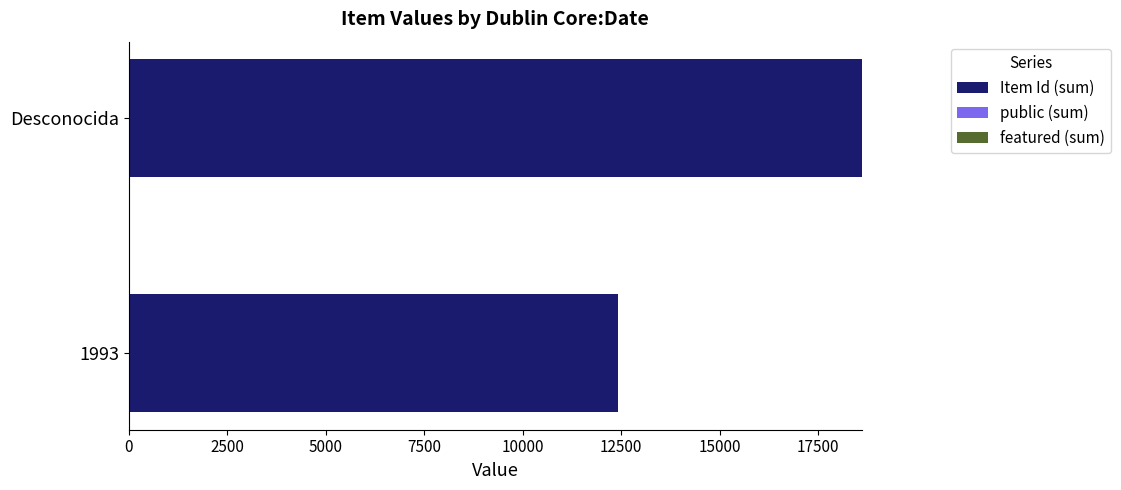

At which category is the sum across all series the highest?

Desconocida